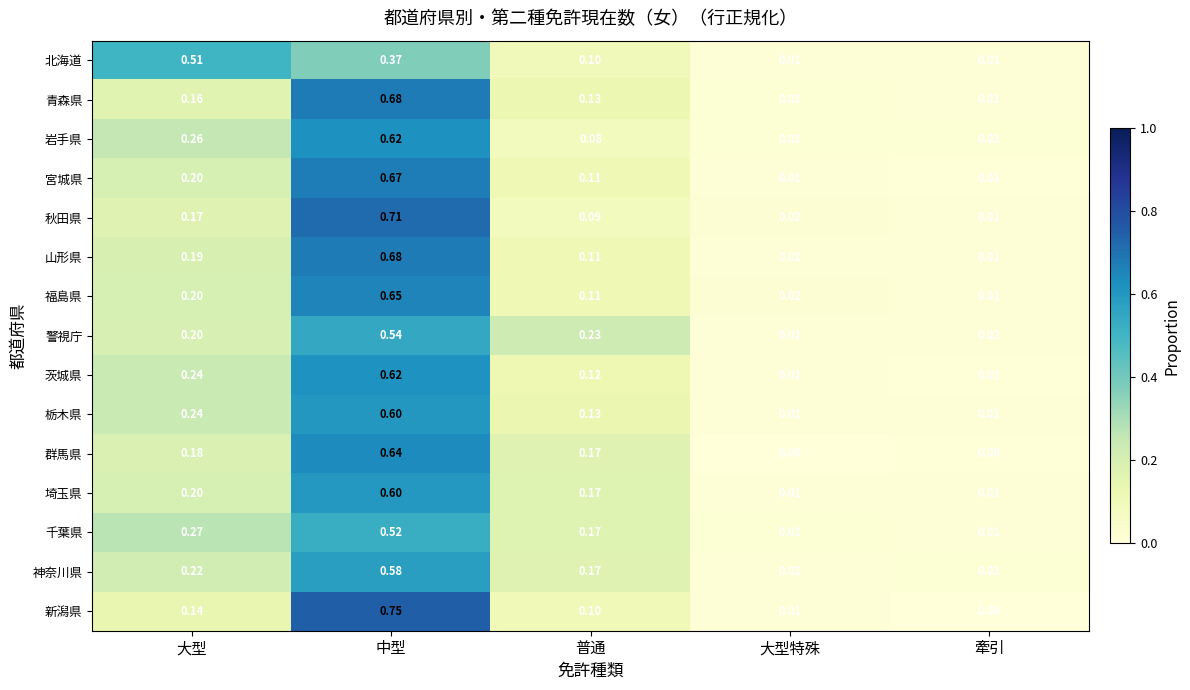

Which series changed the most between 中型 and 大型特殊?

新潟県